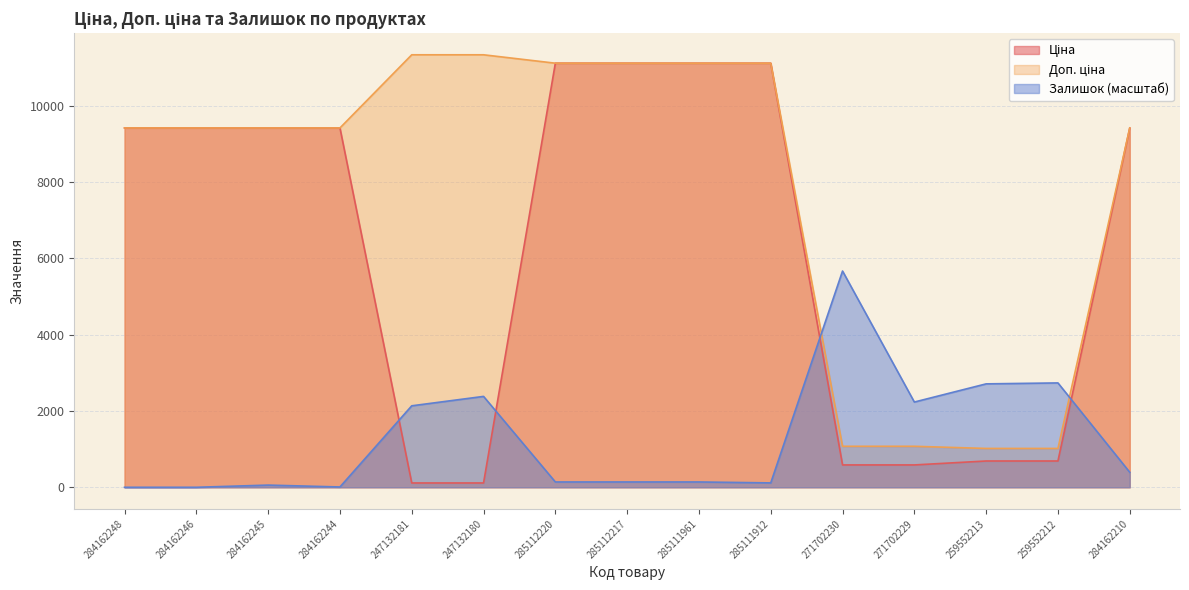

Where is Доп. ціна nearest to the value 6175?

284162248